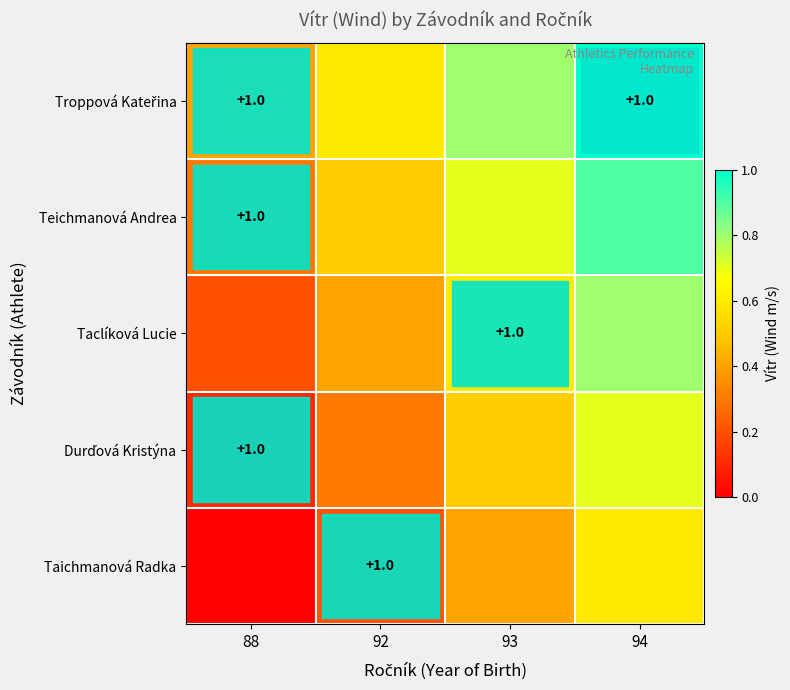

Is the value of Durďová Kristýna at 94 greater than the value of Troppová Kateřina at 93?

No